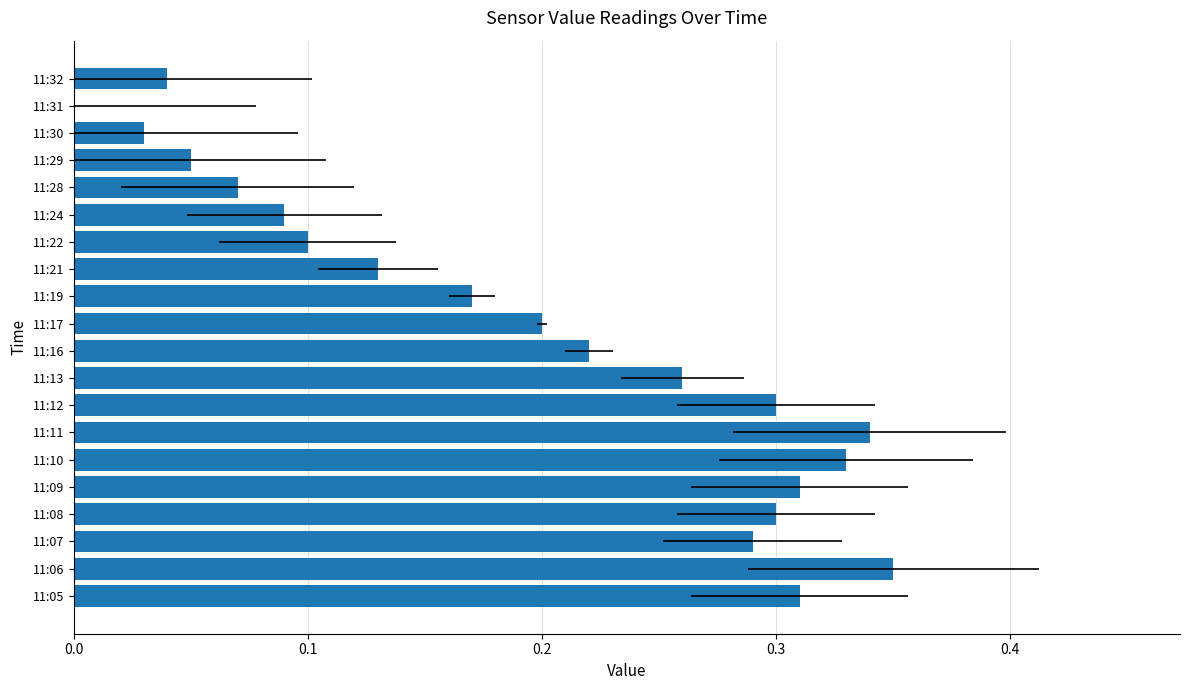

What is the sum of all values?

3.9